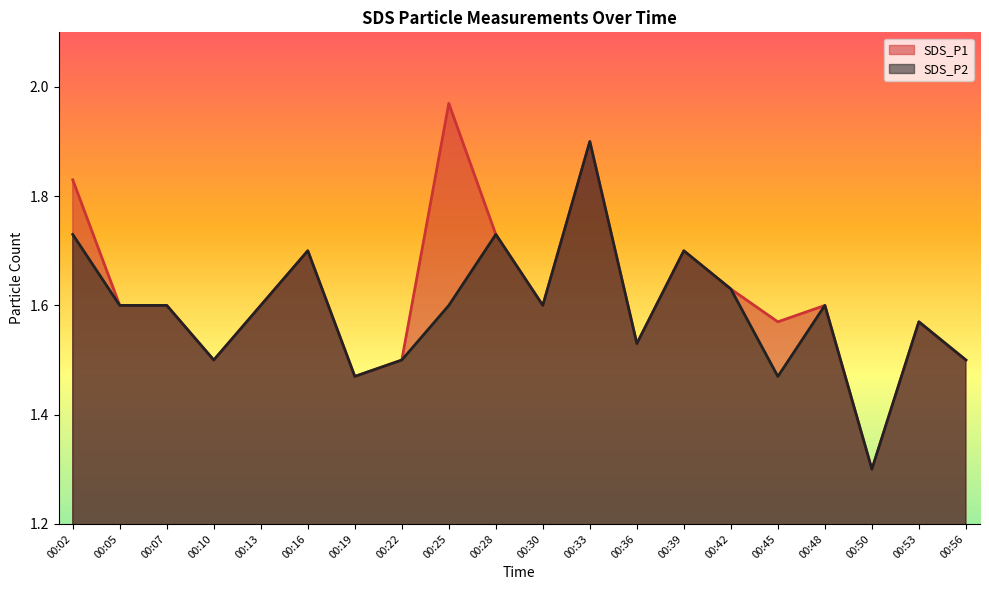

Count the SDS_P2 values in the range 1 to 2.

20